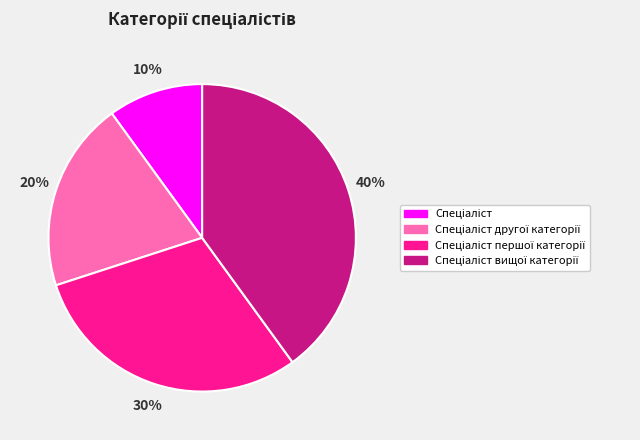

To the nearest percent, what is the difference between the largest and smallest slice percentages?

30%